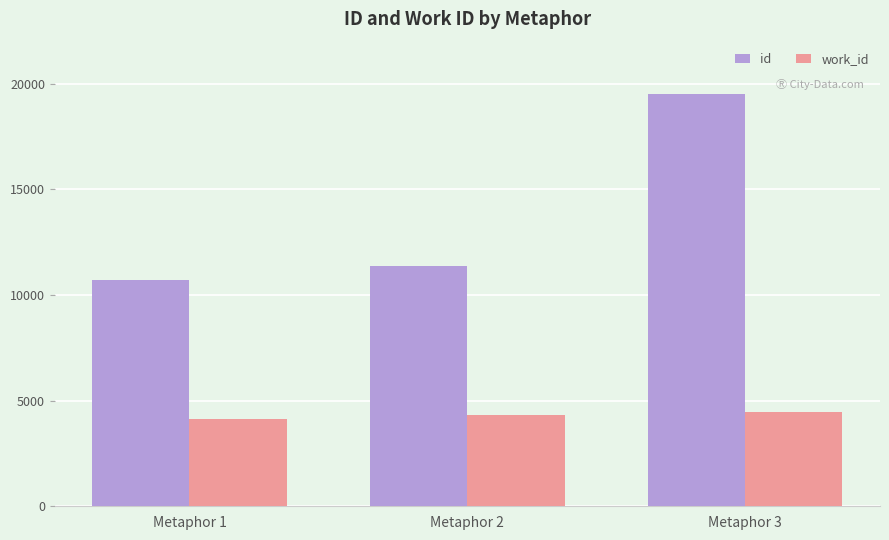

What is the spread (max minus min) of values at Metaphor 2?

7032